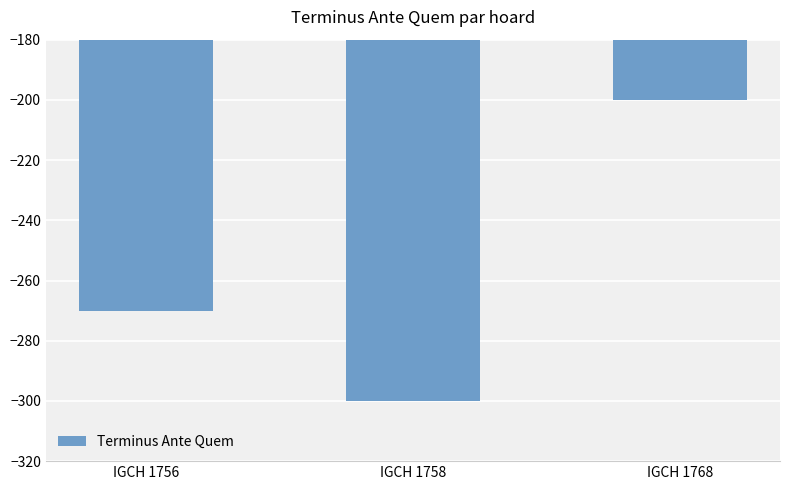

What value does the data have at IGCH 1758?

-300